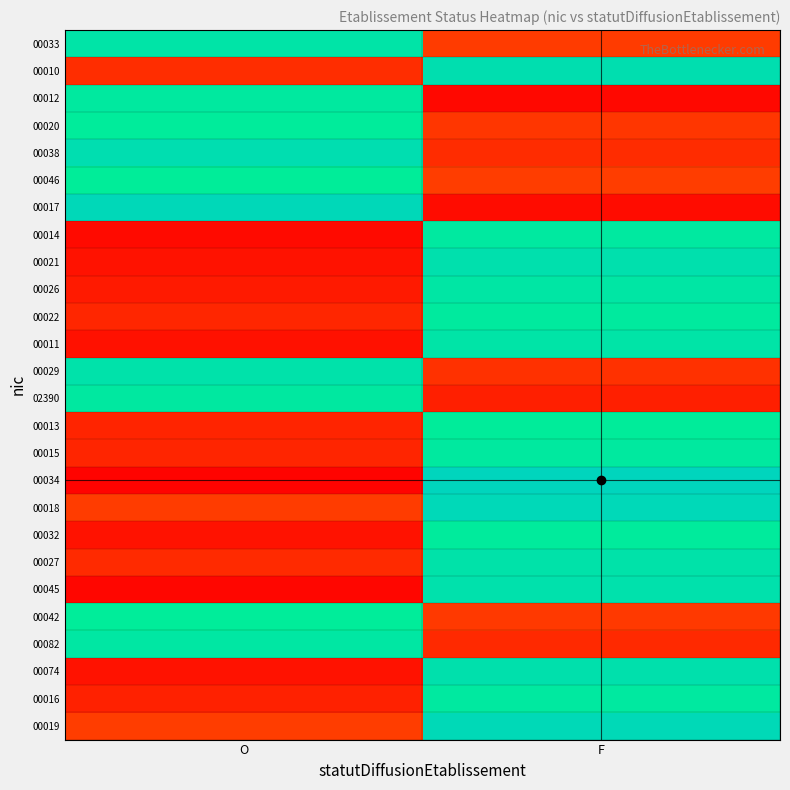

What is the total value across all series at O?

11.6